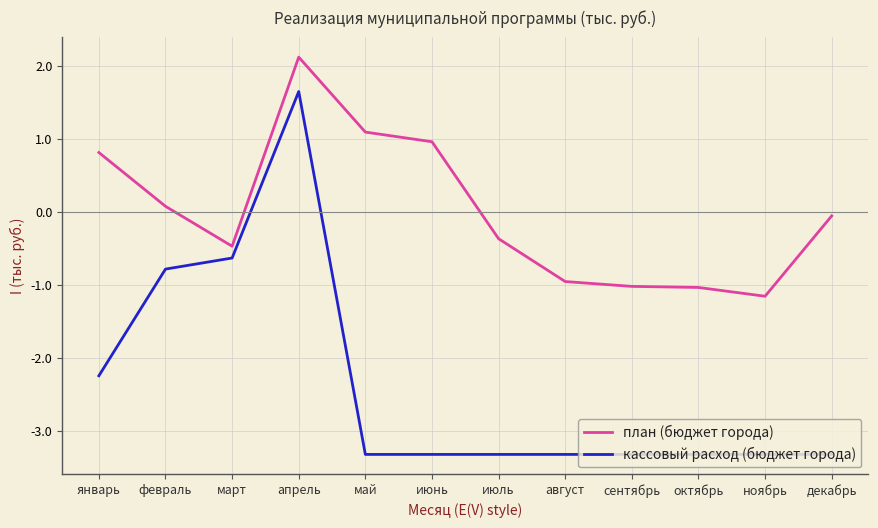

What is the difference between the second highest and minimum values in the кассовый расход (бюджет города) series?

2.7